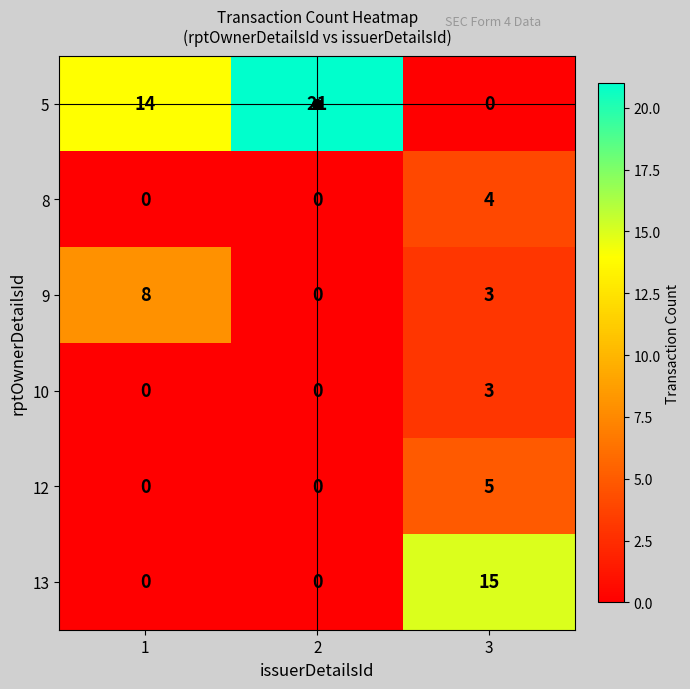

Is it true that 9 equals 3 at 1?

False